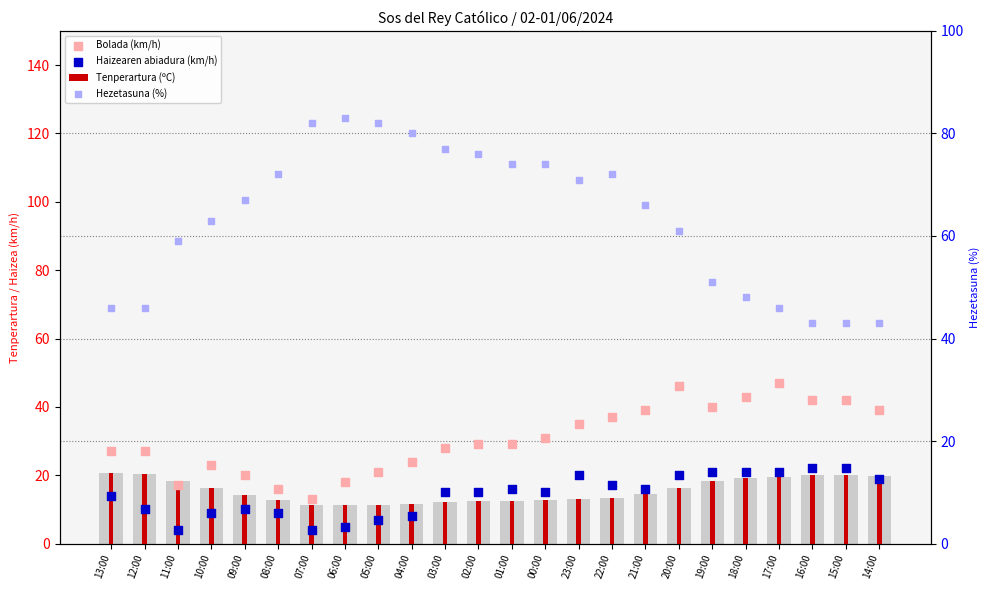

Which series has the largest total across all categories?

Hezetasuna (%)